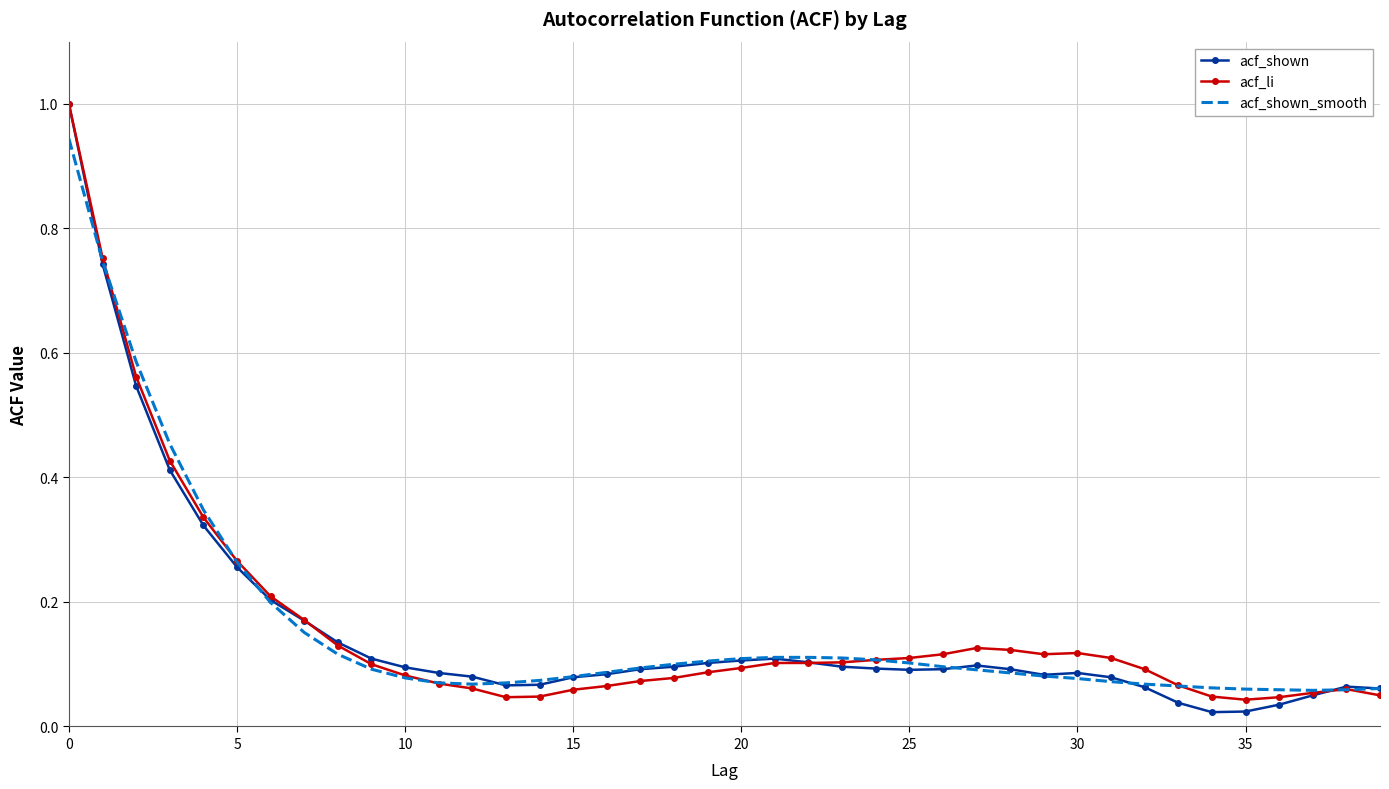

What is the maximum value for acf_li?

1.0